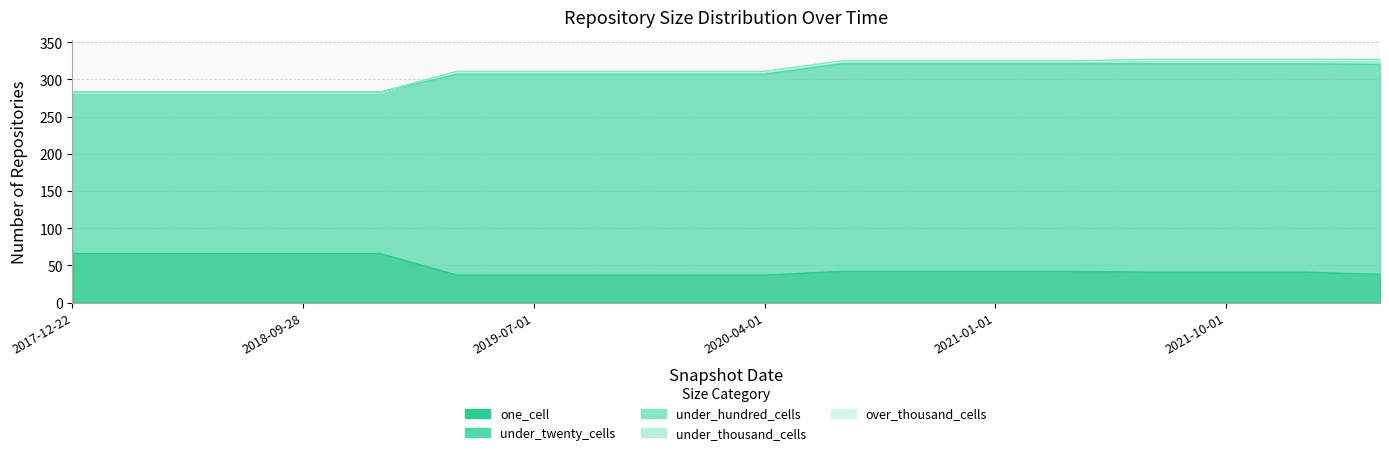

What is the label of the 7th point from the right?

2020-10-01